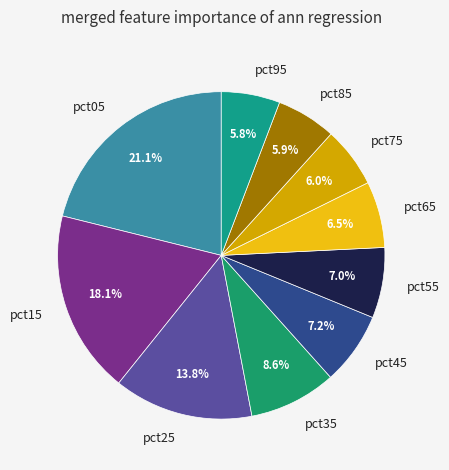

Combined, what portion of the pie is pct75 and pct45?

13.2%